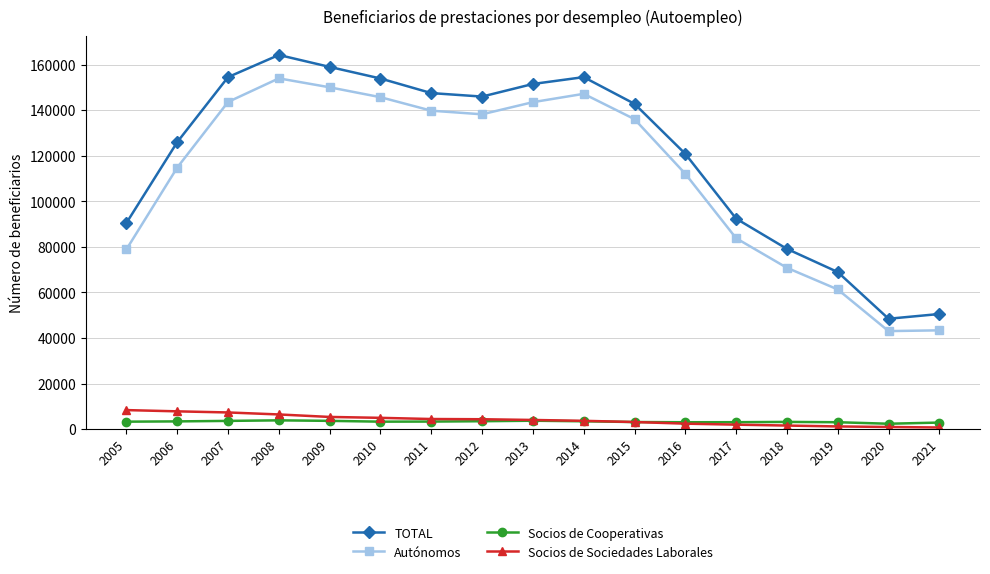

How many distinct data groups are displayed?

4